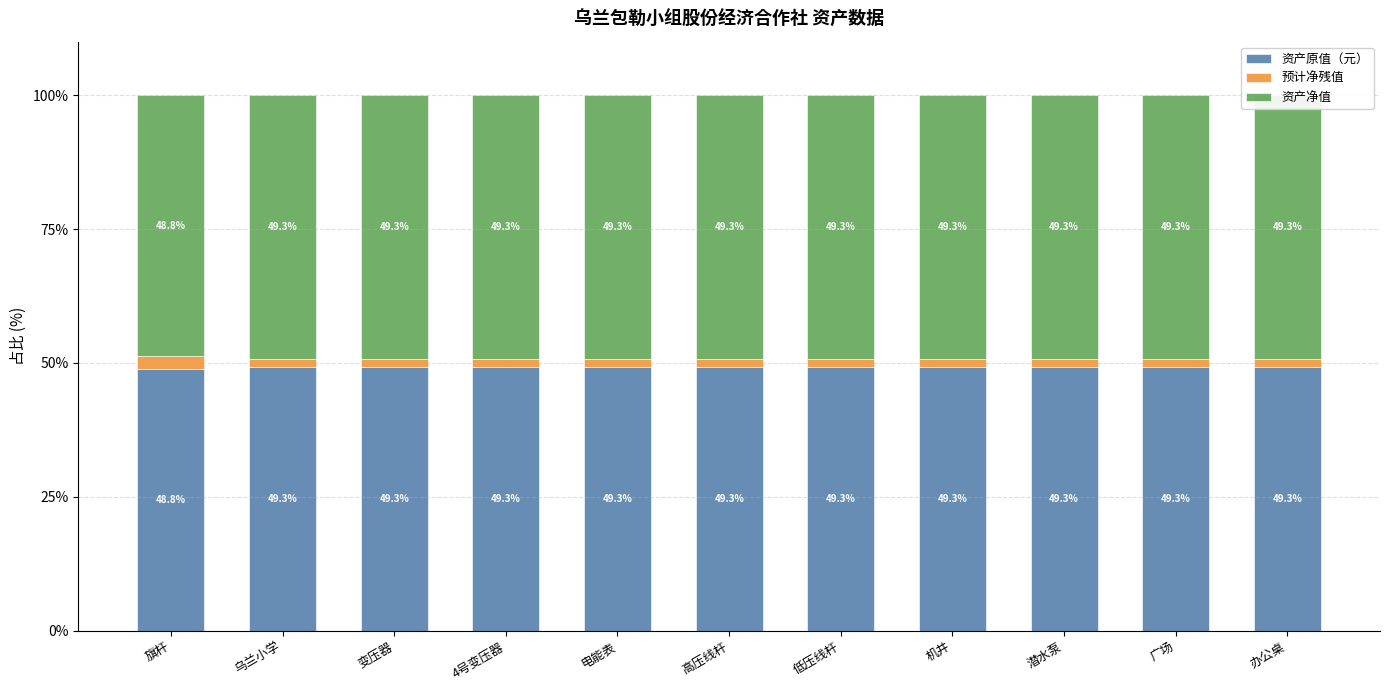

What is the difference between the maximum and minimum values in the 资产原值（元） series?

0.5